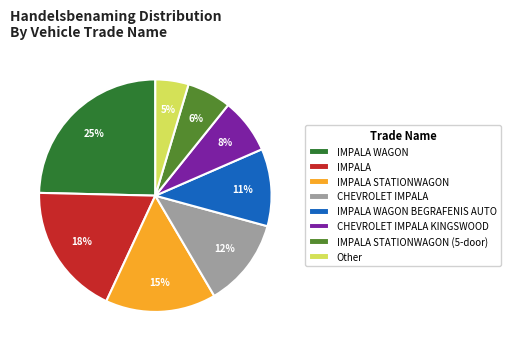

How many slices are in this pie chart?

8